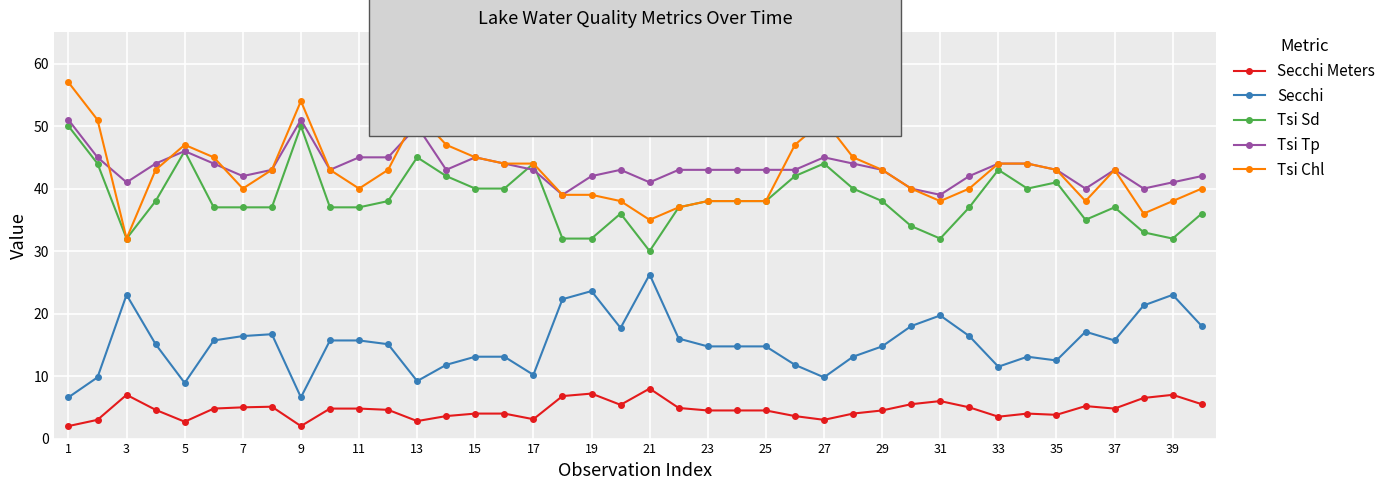

How many data points does each series have?

40